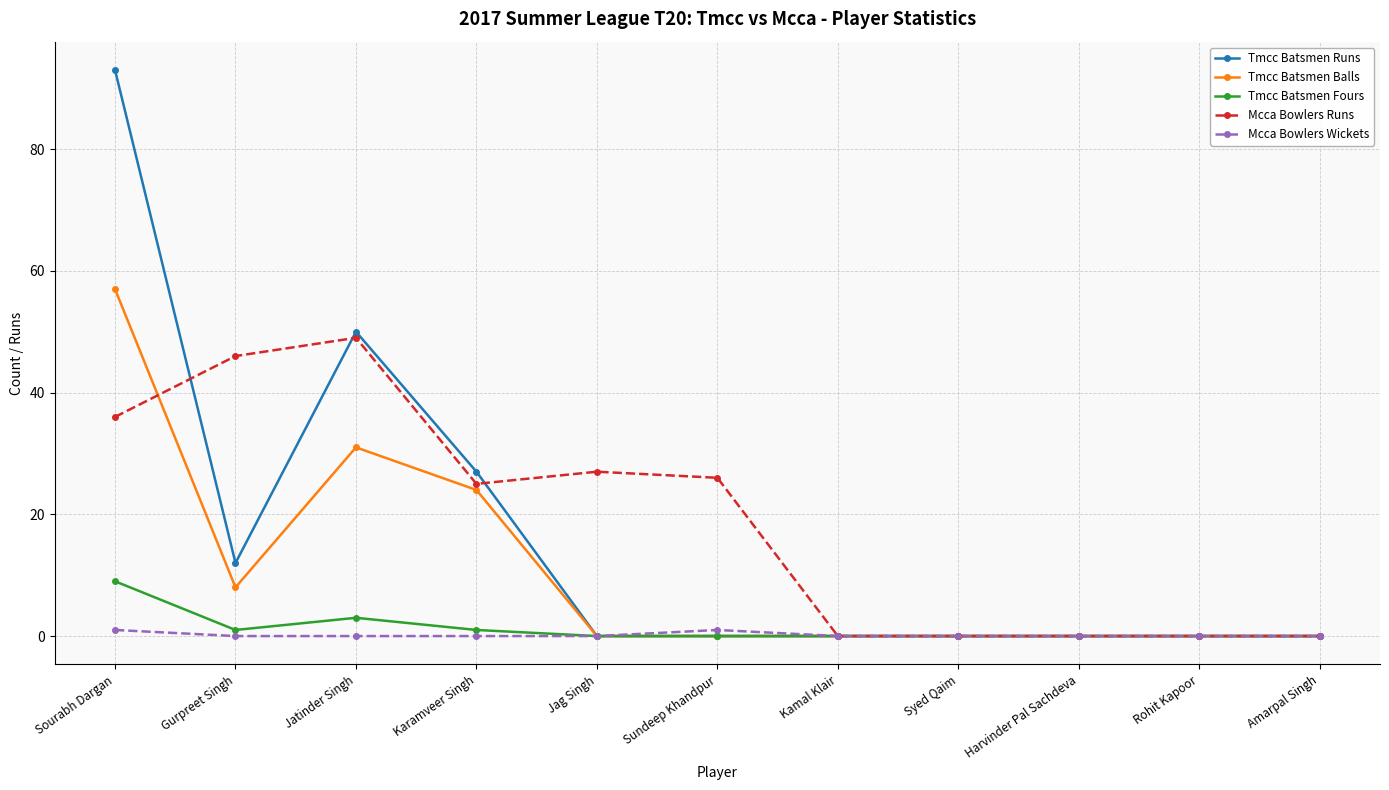

How many data points does each series have?

11